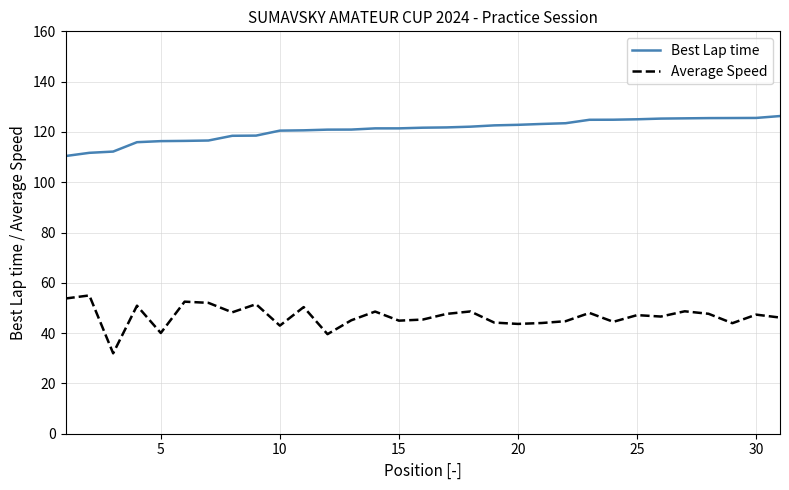

What is the difference between the maximum and minimum values in the Best Lap time series?

15.9